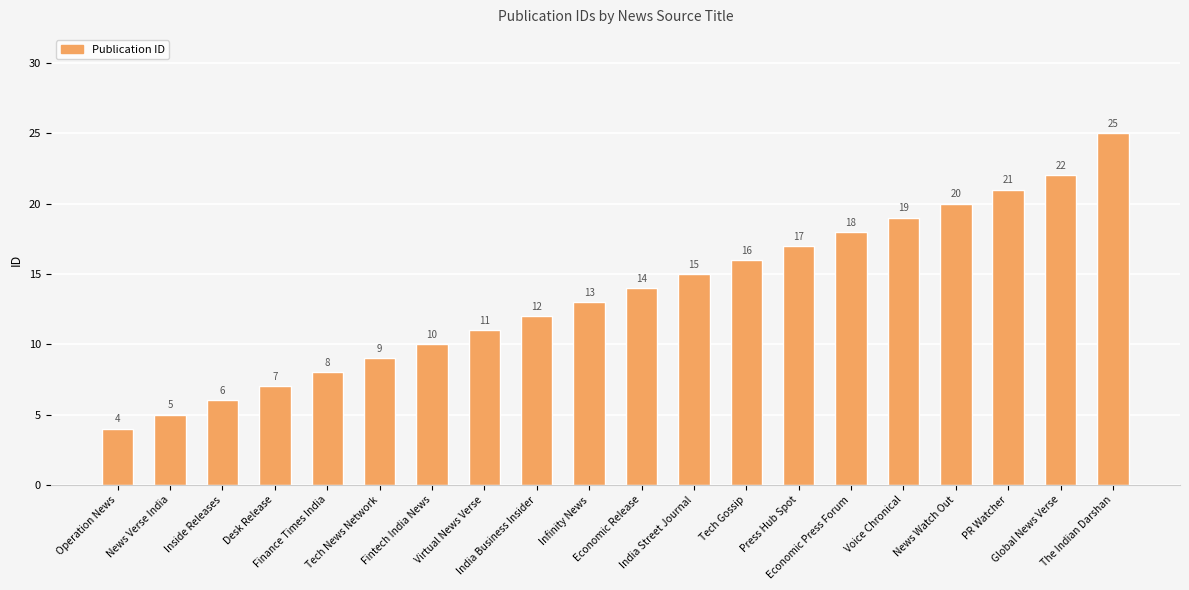

Between Fintech India News and Press Hub Spot, which is larger?

Press Hub Spot